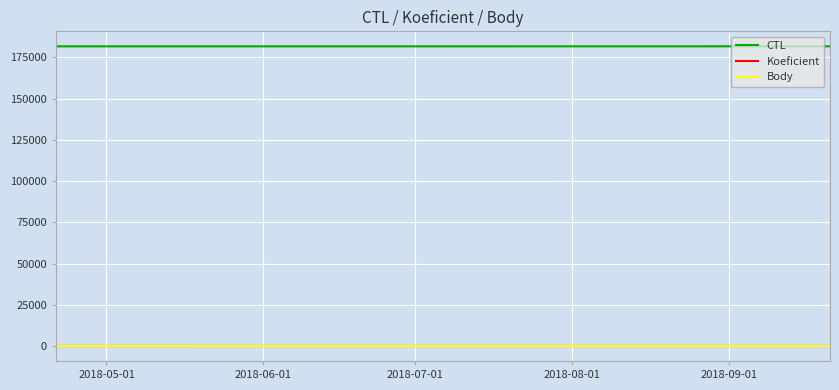

Is this an area chart (filled region under the line)?

No